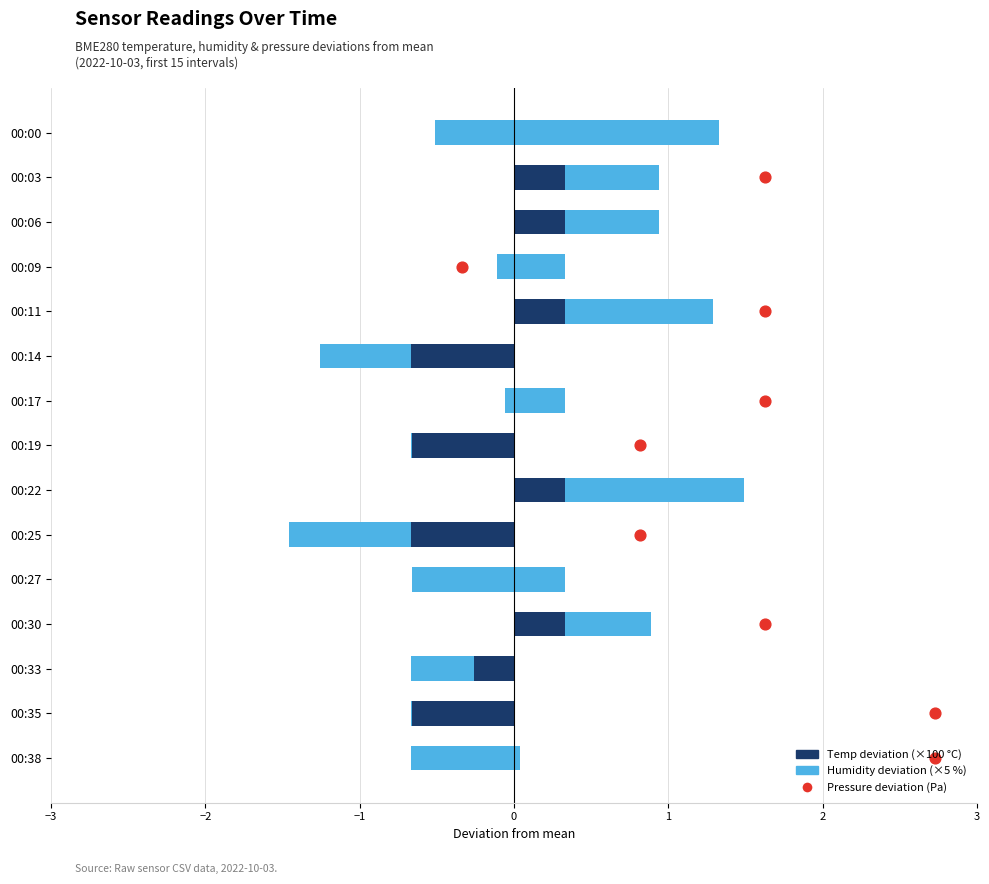

Is the value of Pressure deviation (Pa) at 8 greater than the value of Humidity deviation (×5 %) at 3?

Yes